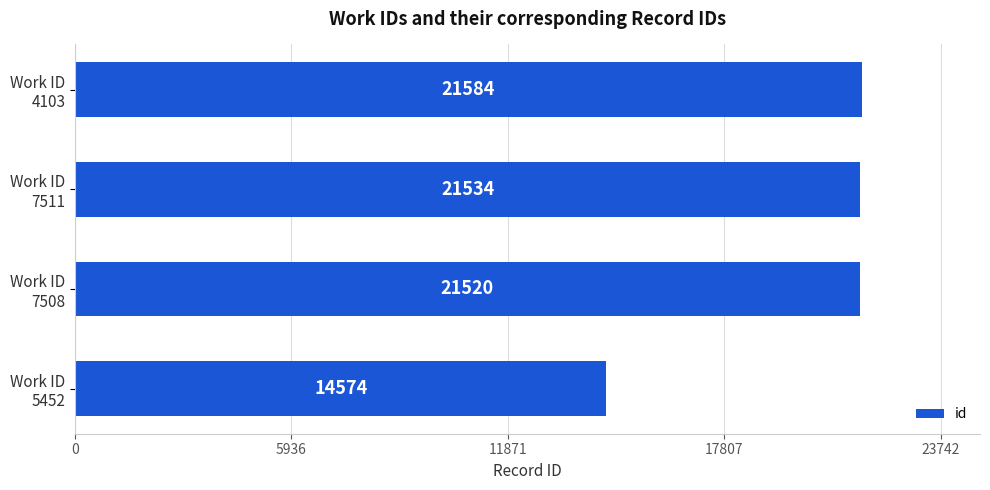

Reading bottom to top, what are all the values shown in this chart?

14574	21520	21534	21584